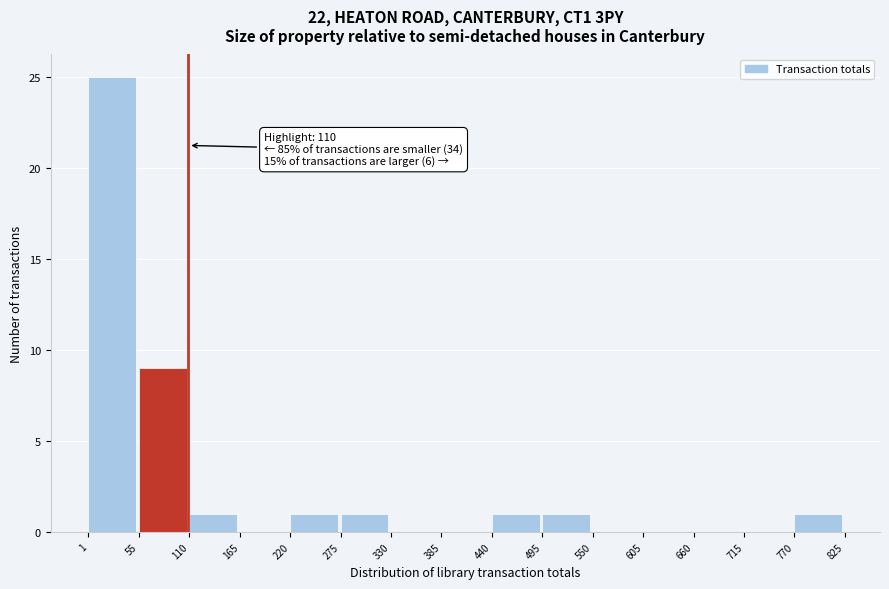

Over which range of the x-axis is the bar tallest?

1 to 55